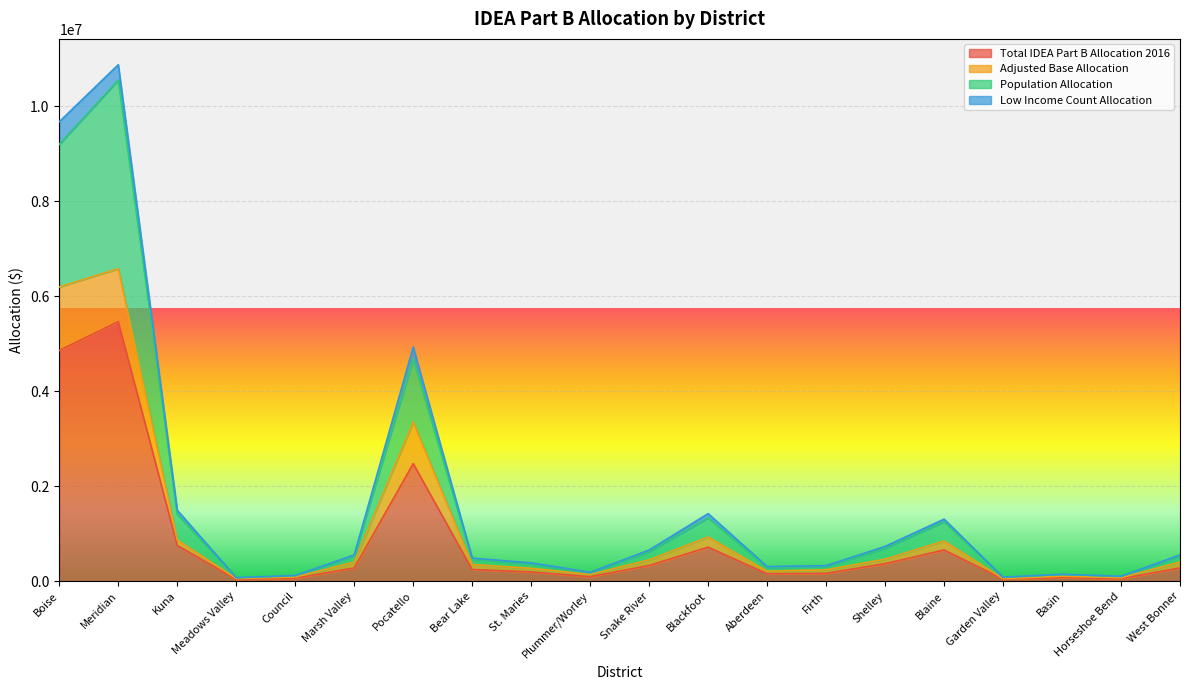

At which category is the sum across all series the highest?

Meridian